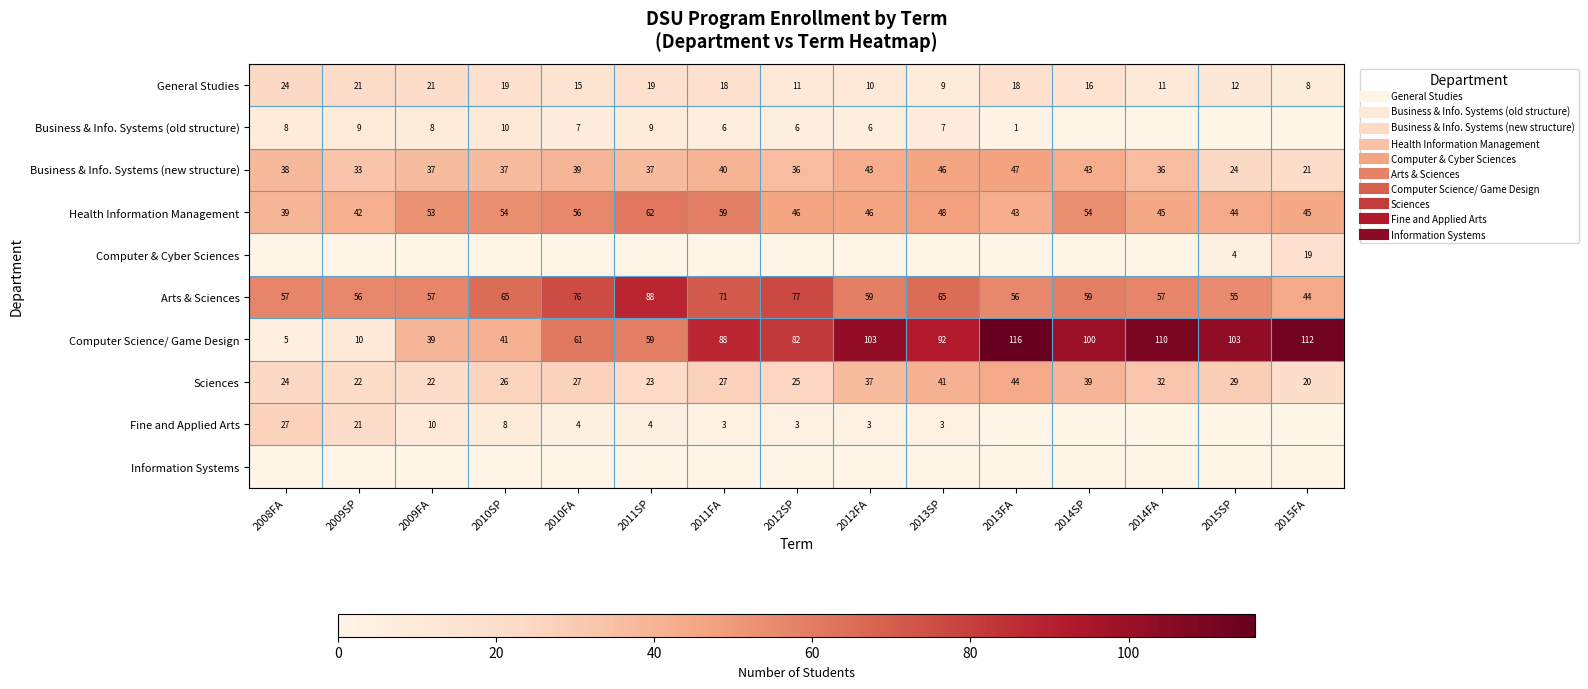

What is the maximum value shown in the chart?

116